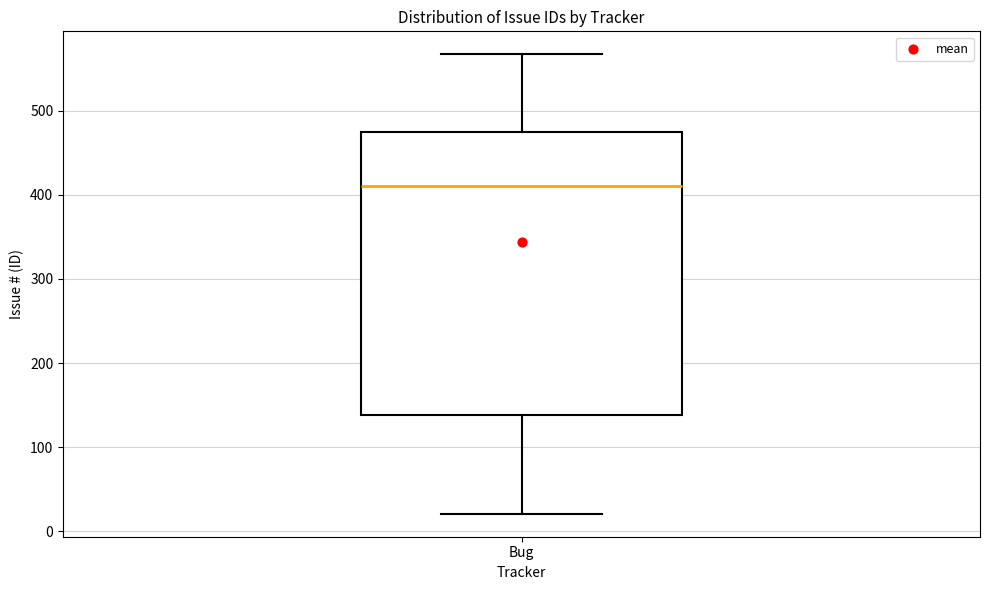

Transcribe this box plot: give where the median line is, the range the box spans, and where the two whiskers end, as read against the y-axis. The values are not printed on the chart, so give them approximately, as read against the axis.

median 410, box 140 to 470, whiskers 20 to 570